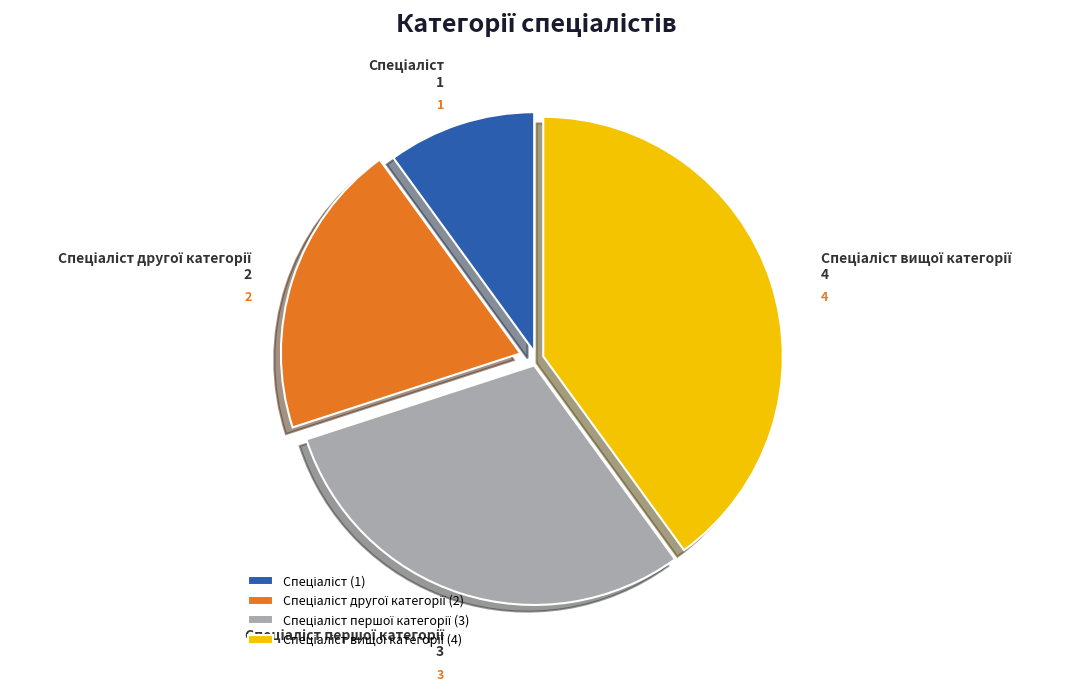

How many segments does this pie chart have?

4